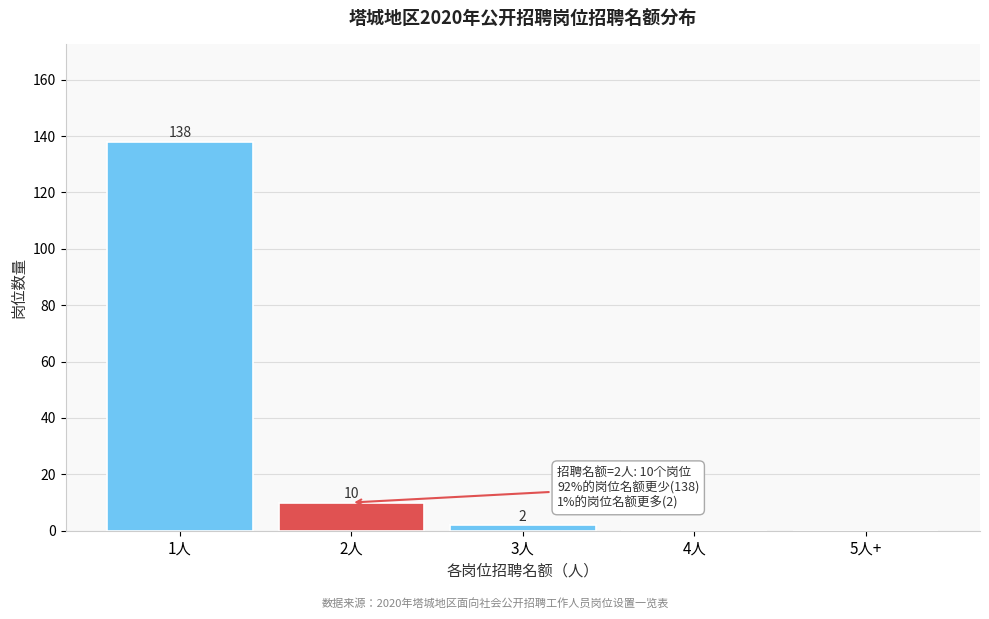

Reading right to left, list all the values displayed in this chart.

5人+=0	4人=0	3人=2	2人=10	1人=138